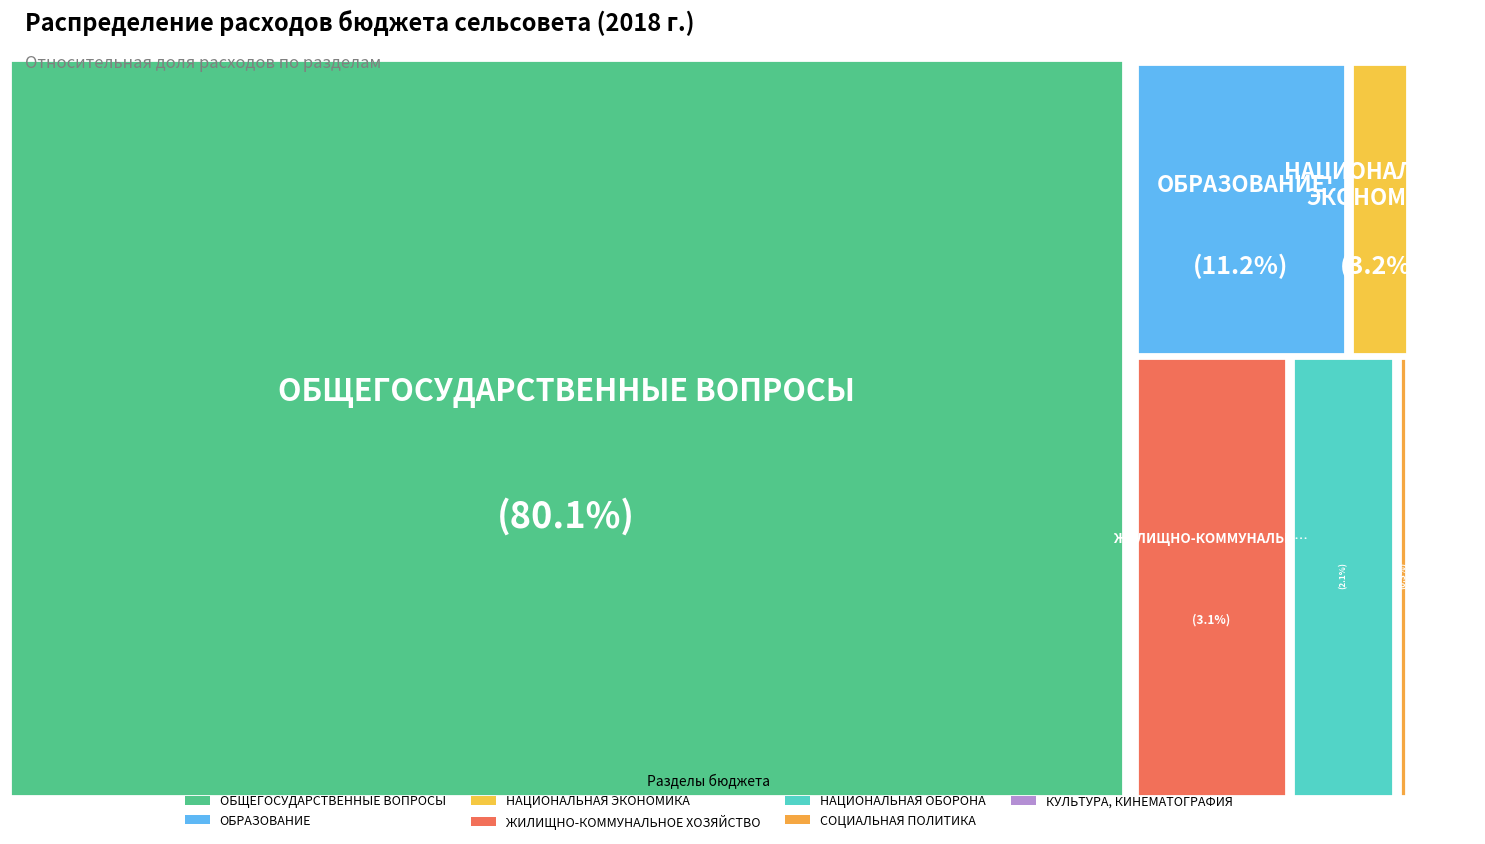

Which category has the smallest portion of the pie?

КУЛЬТУРА, КИНЕМАТОГРАФИЯ